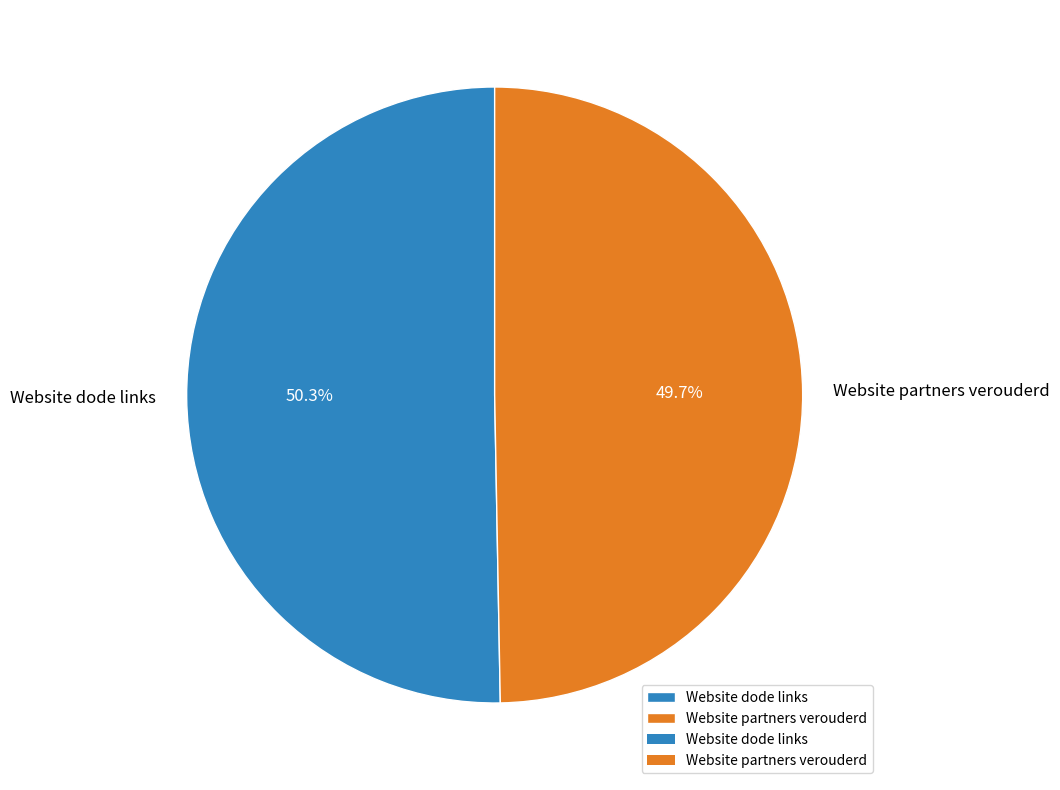

Is it true that Website dode links is 50% of the pie?

True